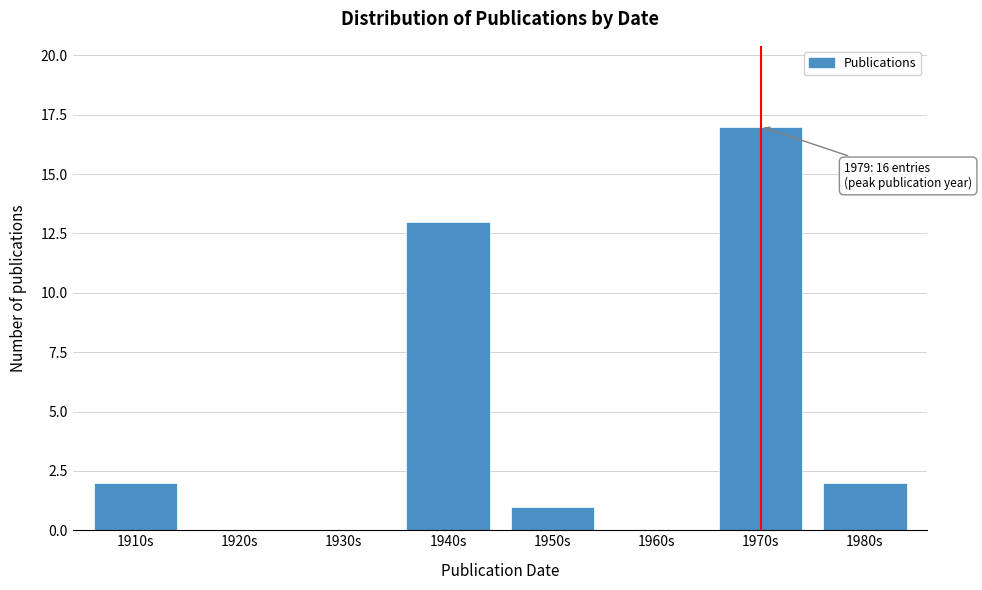

Reading right to left, what are all the values shown in this chart?

1980s=2	1970s=17	1960s=0	1950s=1	1940s=13	1930s=0	1920s=0	1910s=2